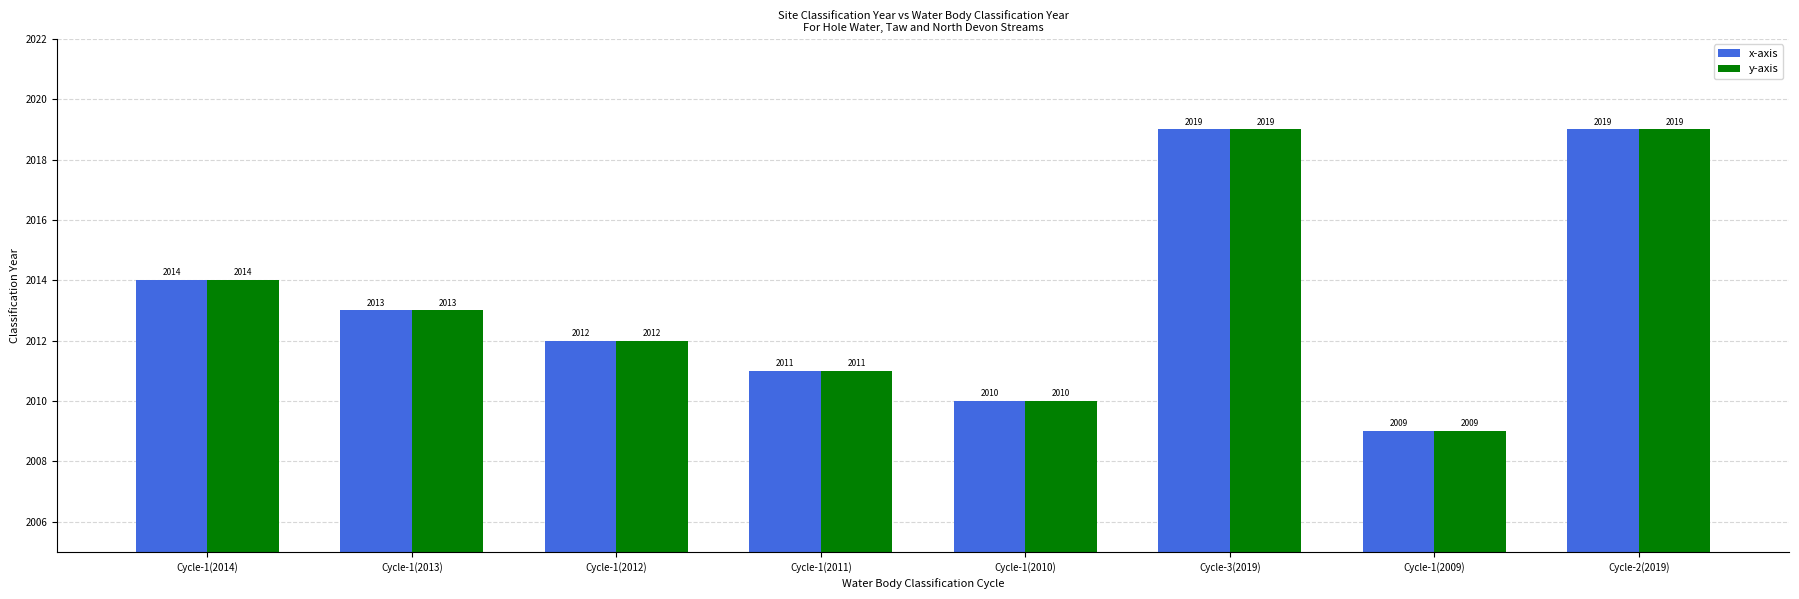

What is the value of the x-axis bar at the 1st from the left?

2014